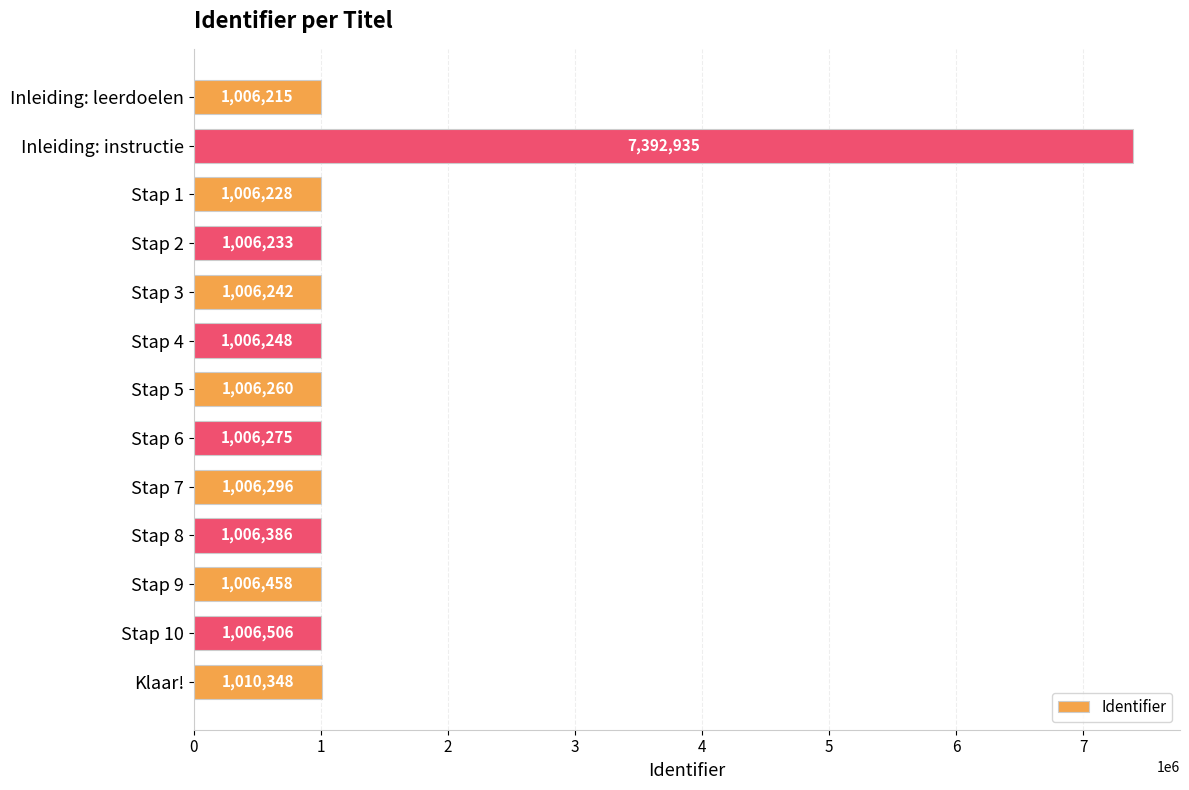

Approximately how many times larger is the value at Stap 8 compared to Inleiding: leerdoelen?

1.0